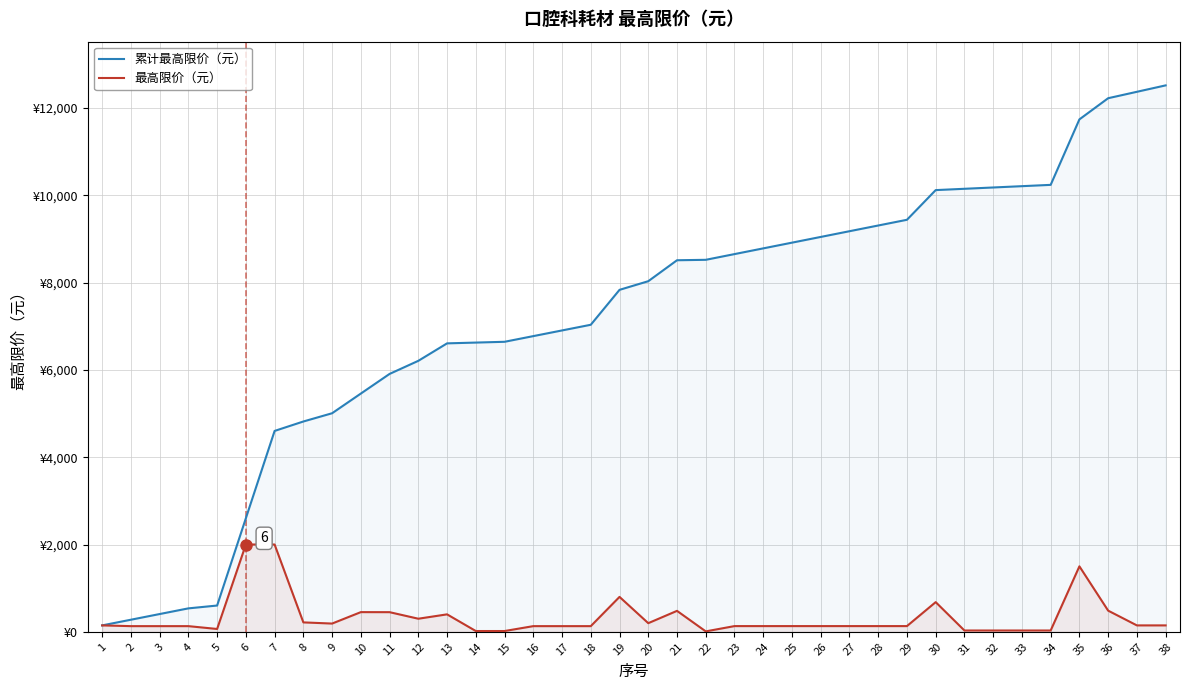

True or false: 累计最高限价（元） has more than 1 interior local peaks.

False